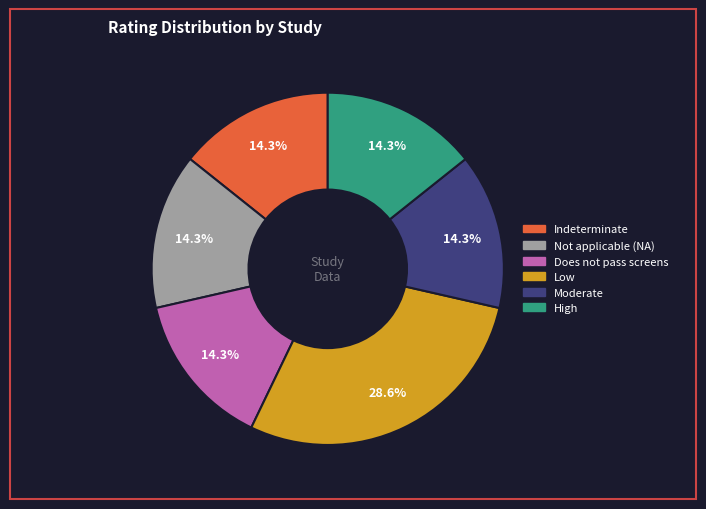

Is there a majority slice in this chart?

No